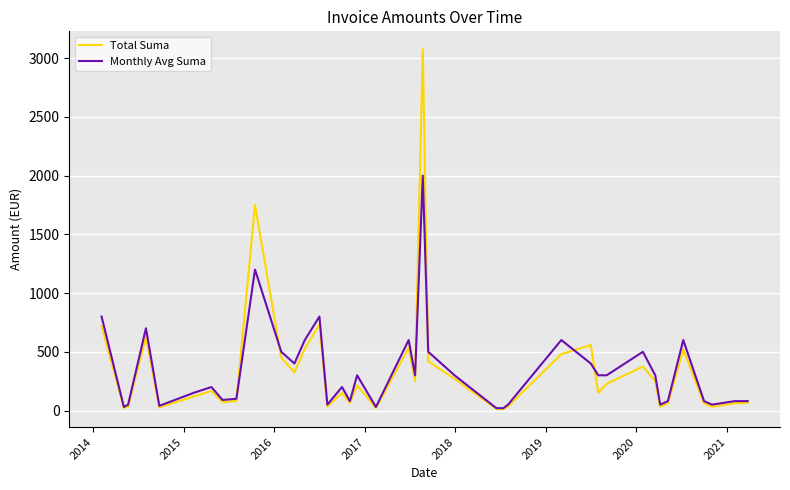

What is the greatest value displayed?

3075.0